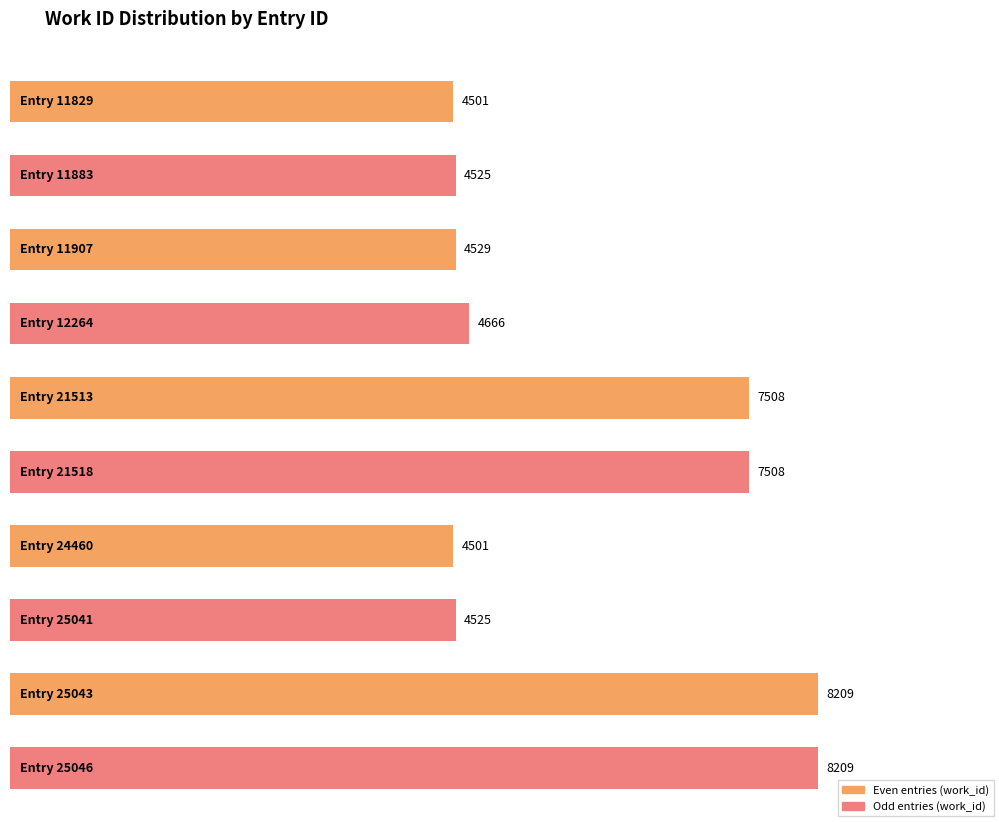

Reading left to right, list all the values displayed in this chart.

4501	4525	4529	4666	7508	7508	4501	4525	8209	8209